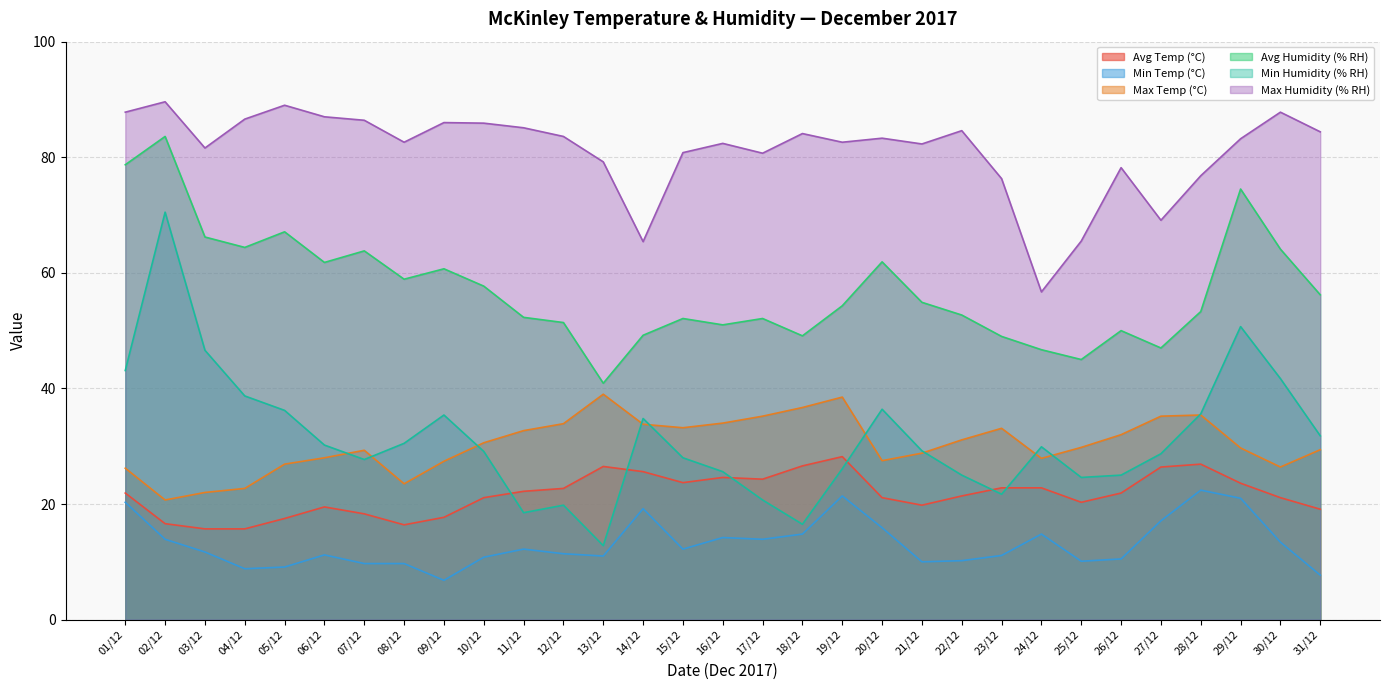

Rank the series by their maximum value, from highest to lowest.

Max Humidity (% RH), Avg Humidity (% RH), Min Humidity (% RH), Max Temp (°C), Avg Temp (°C), Min Temp (°C)